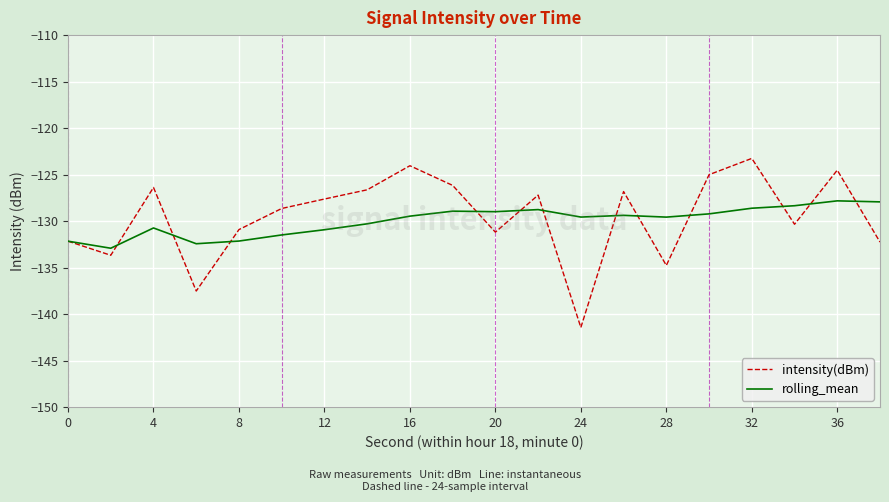

What is the maximum value shown in the chart?

-123.3